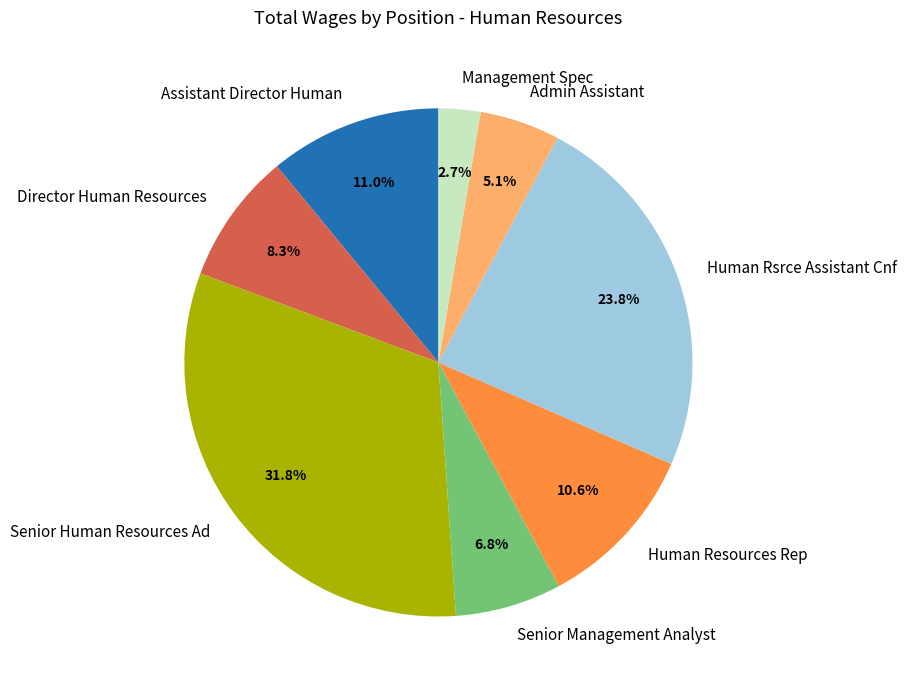

Does any single category account for the majority?

No